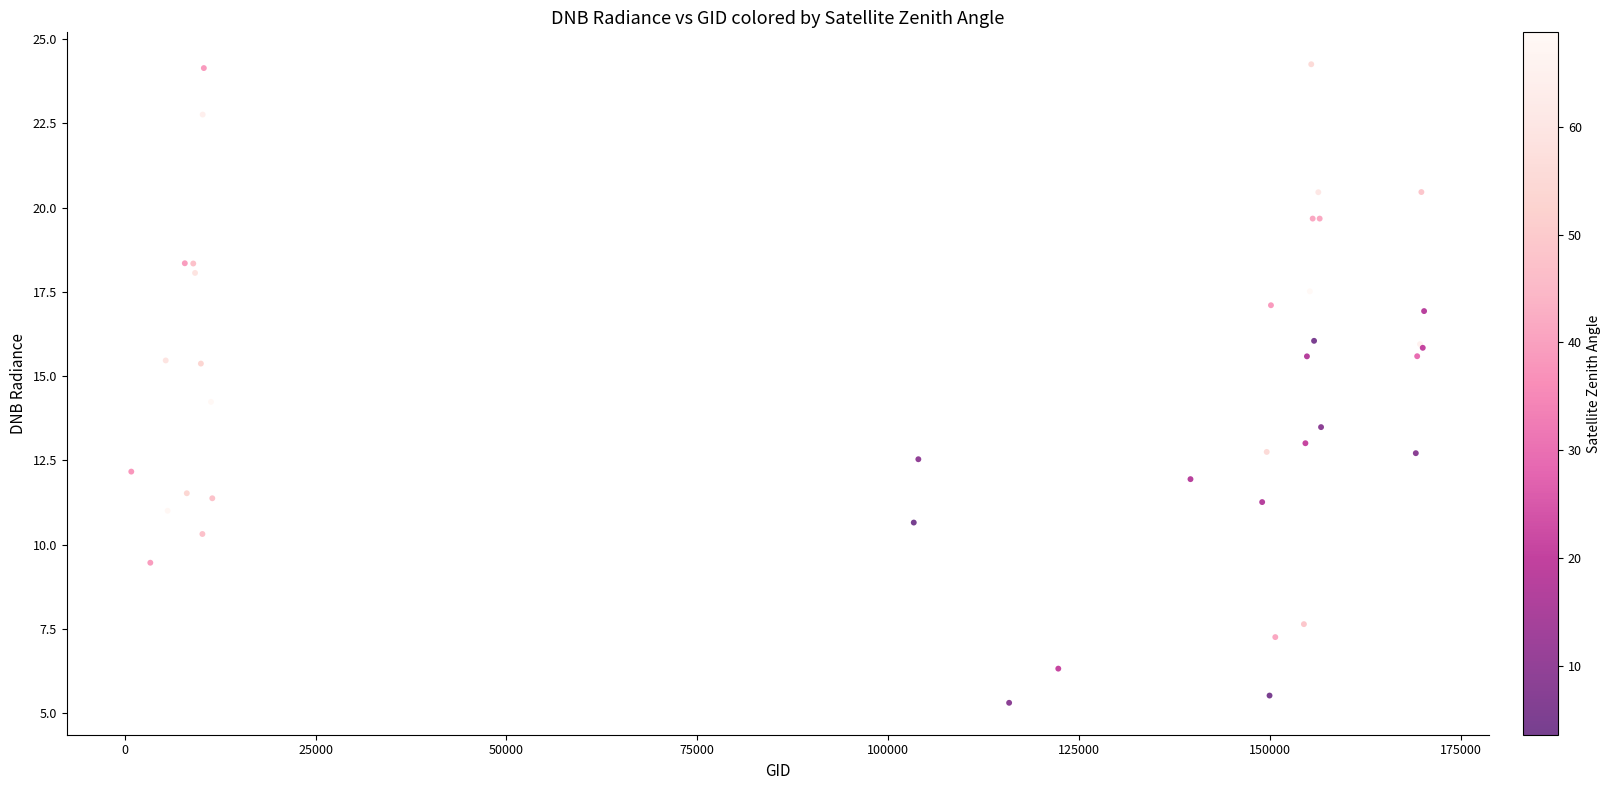

What Y value in the scatter plot is closest to 14?

14.2